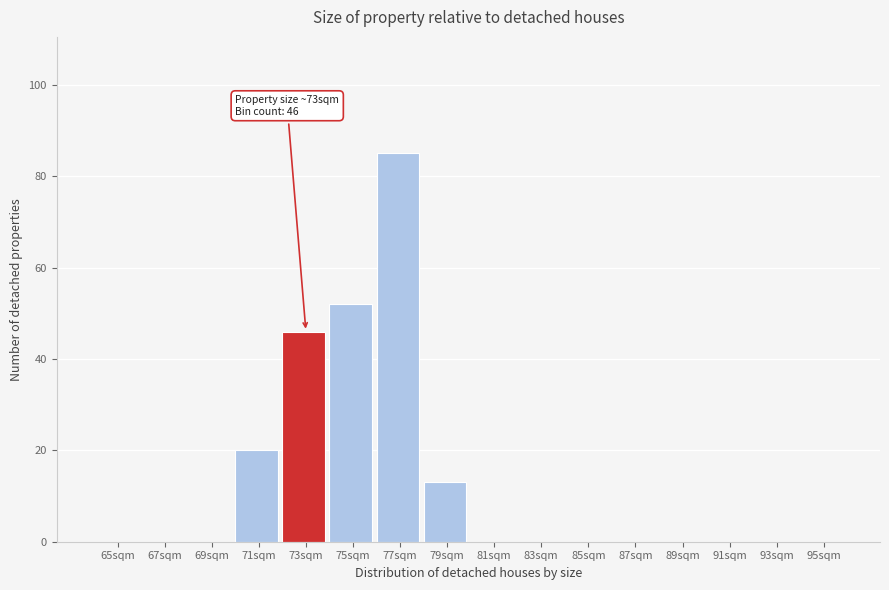

Reading left to right, extract all data points from this chart.

65sqm=0	67sqm=0	69sqm=0	71sqm=20	73sqm=46	75sqm=52	77sqm=85	79sqm=13	81sqm=0	83sqm=0	85sqm=0	87sqm=0	89sqm=0	91sqm=0	93sqm=0	95sqm=0